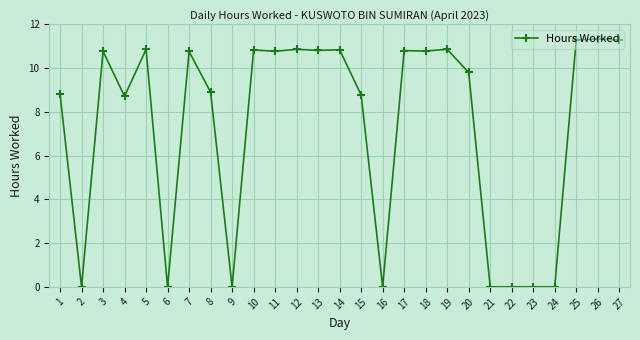

What is the sum of all values?

197.9